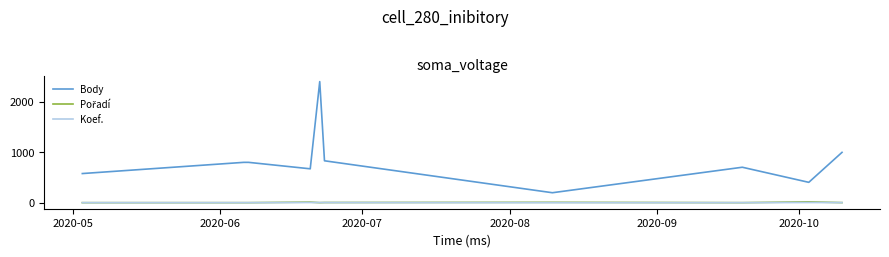

What is the lowest value of the Body series?

198